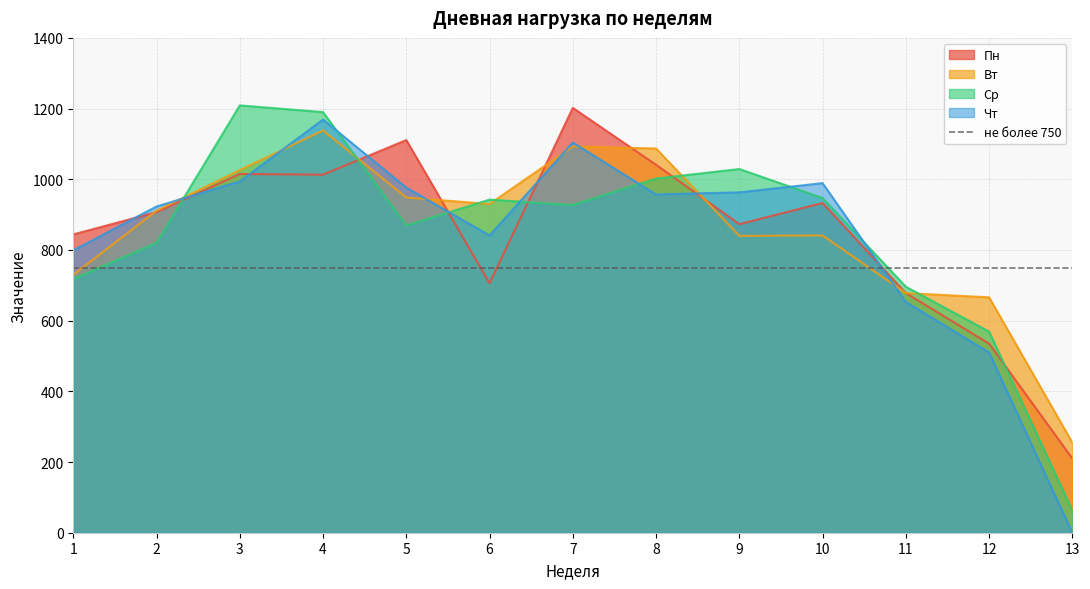

How many values in the Чт series are below 957?

6